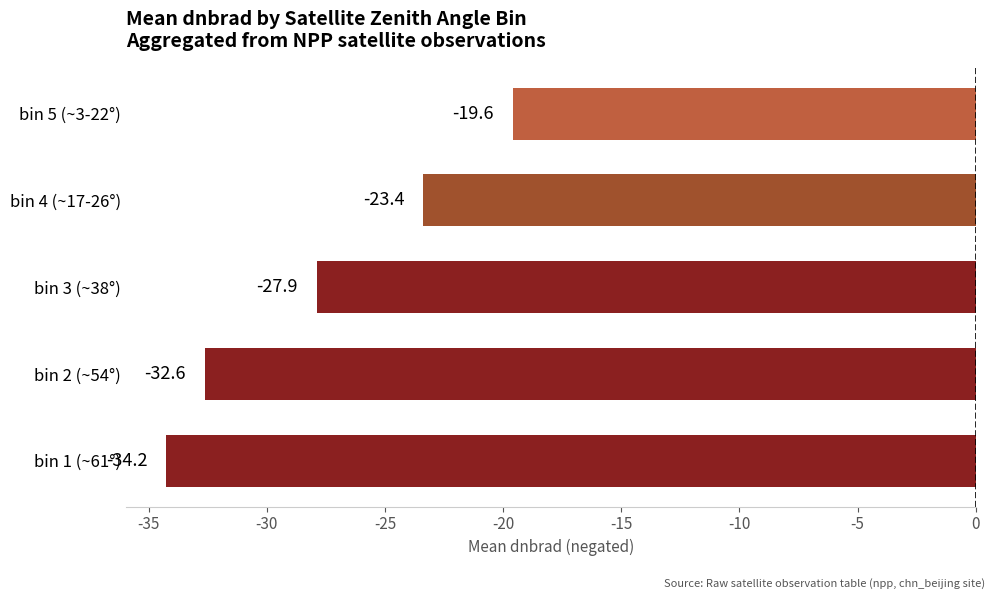

What is the difference between the second highest and minimum values?

10.9